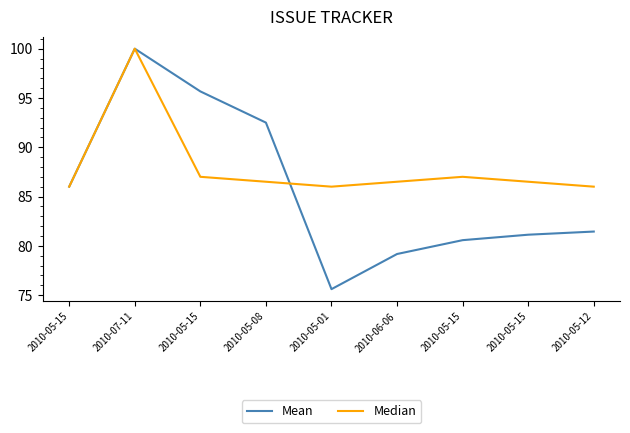

What is the total value across all series at 2010-05-15?

172.0